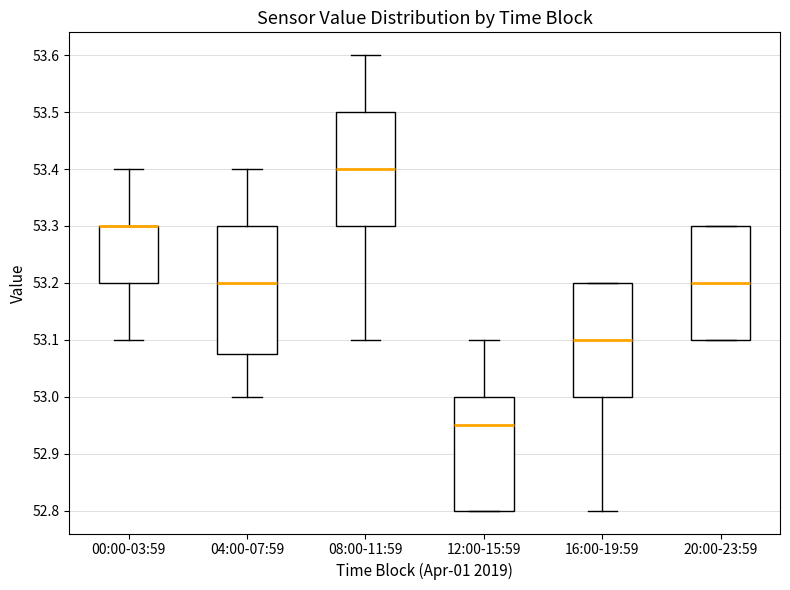

Where does the lower whisker of the box for 04:00-07:59 end on the y-axis? The values are not printed on the chart, so give them approximately, as read against the axis.

53.00